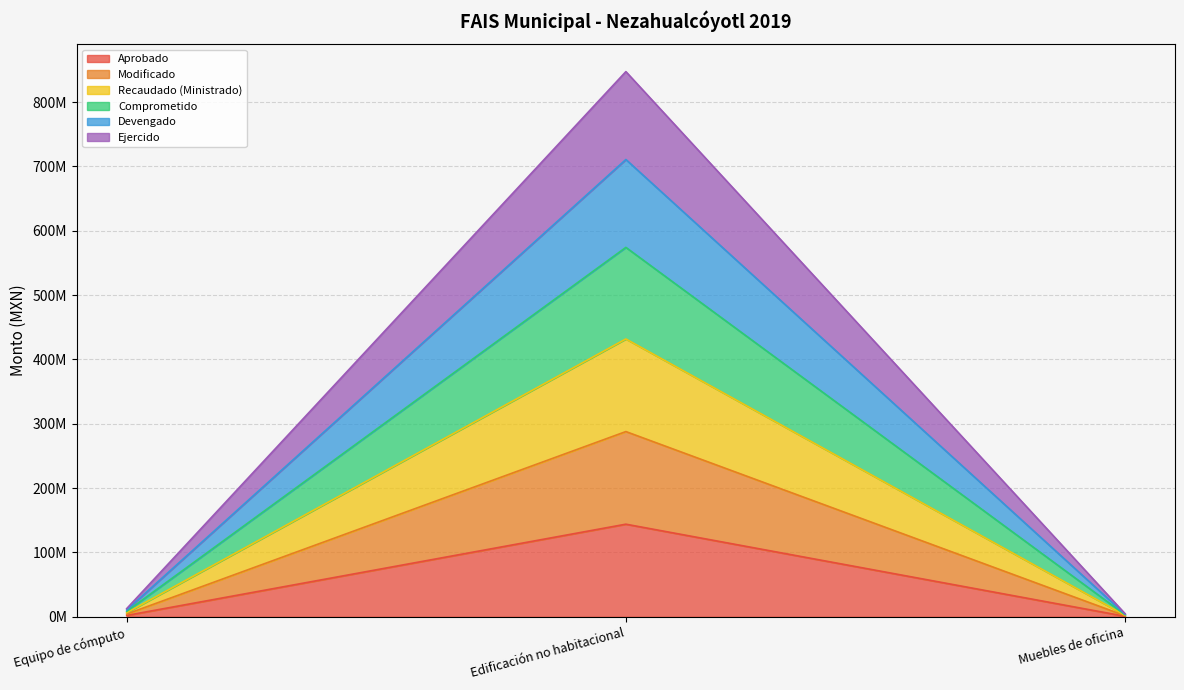

What is the value of the Ejercido point at the 1st from the left?

8506338.3